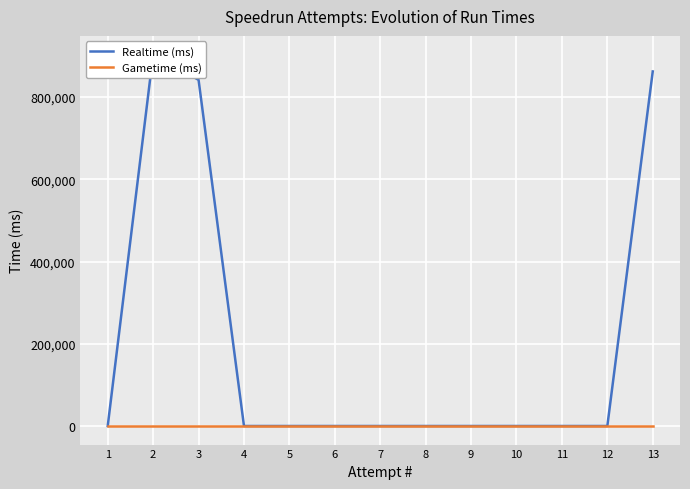

Is the value of Realtime (ms) at 8 greater than the value of Gametime (ms) at 2?

No